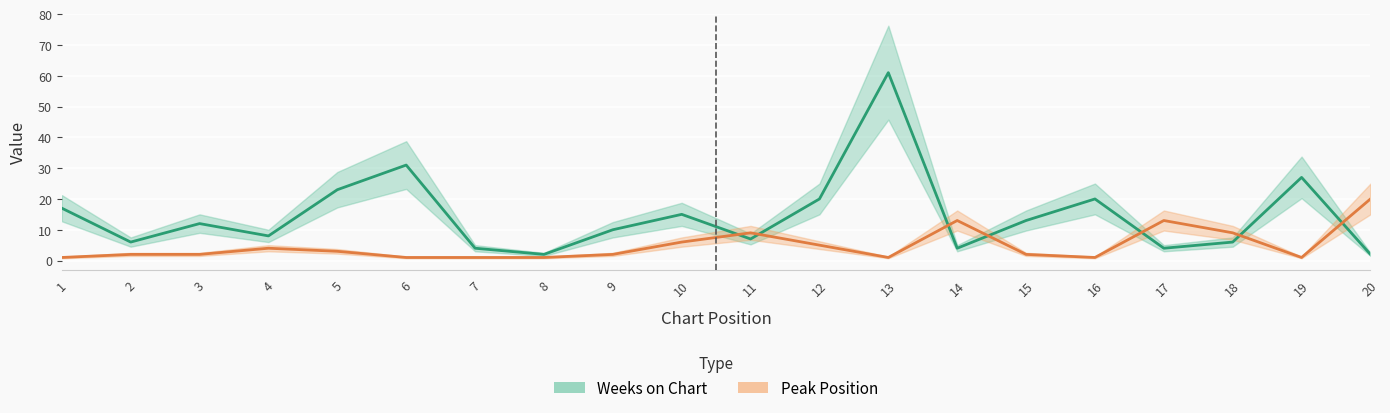

What is the total value across all series at 17?

17